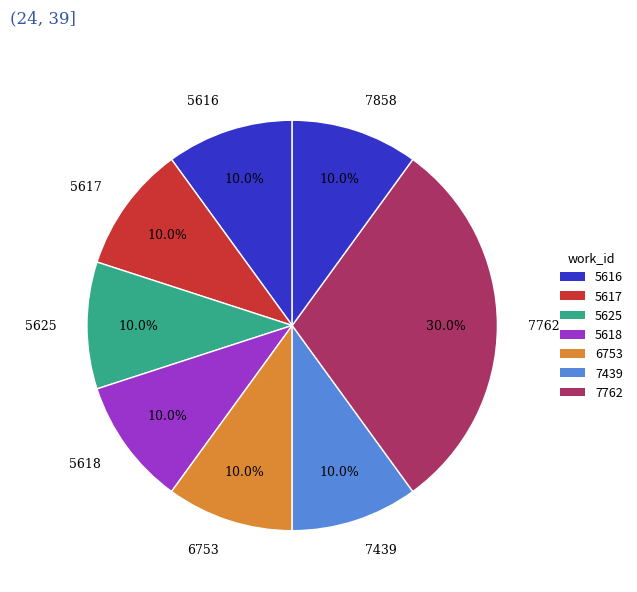

What portion of the pie excludes 5625?

90.0%